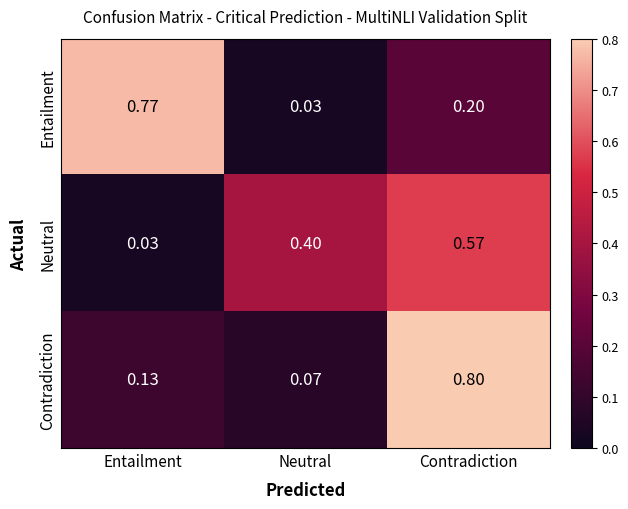

Rank the series by their maximum value, from lowest to highest.

Neutral, Entailment, Contradiction